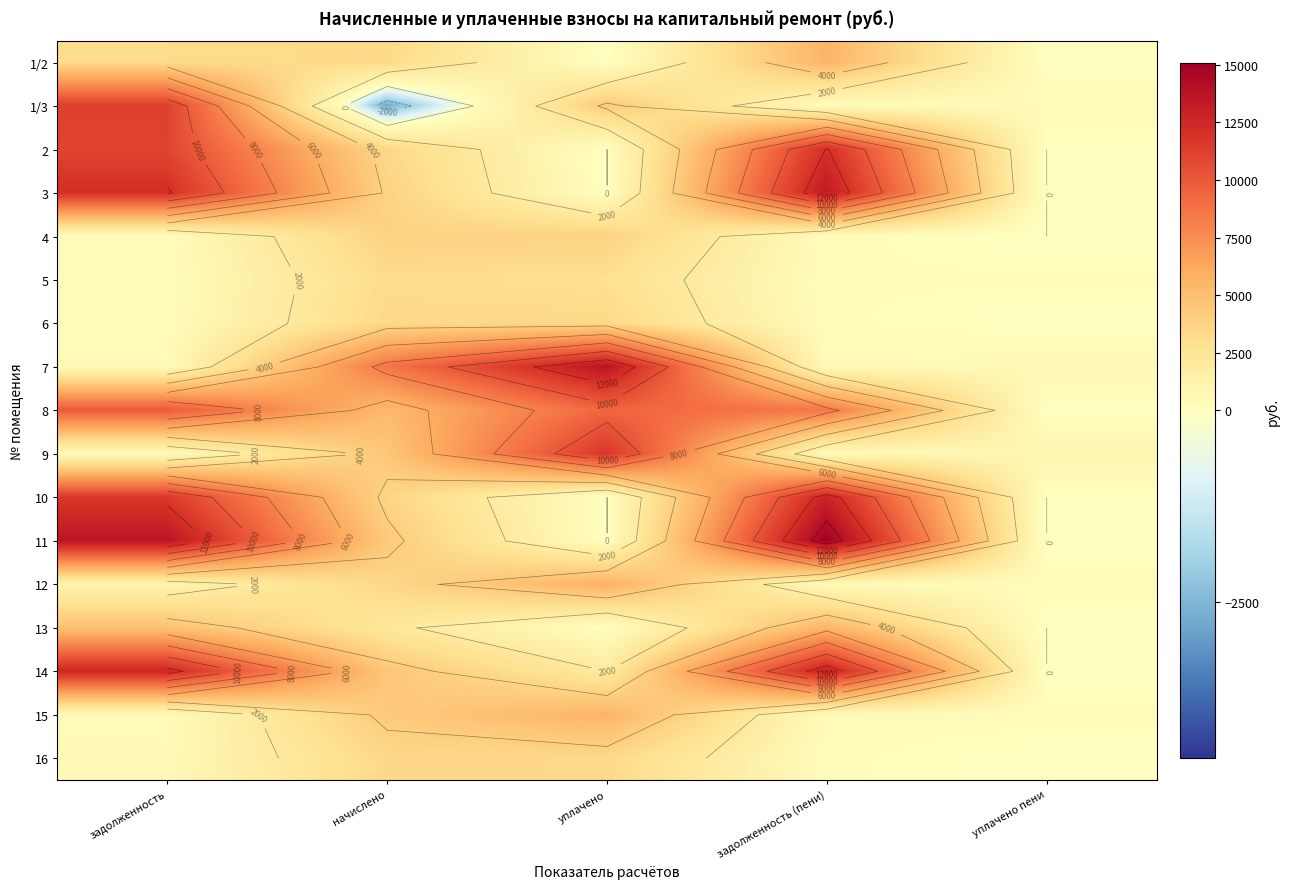

At which label is 8 closest to 4986?

начислено